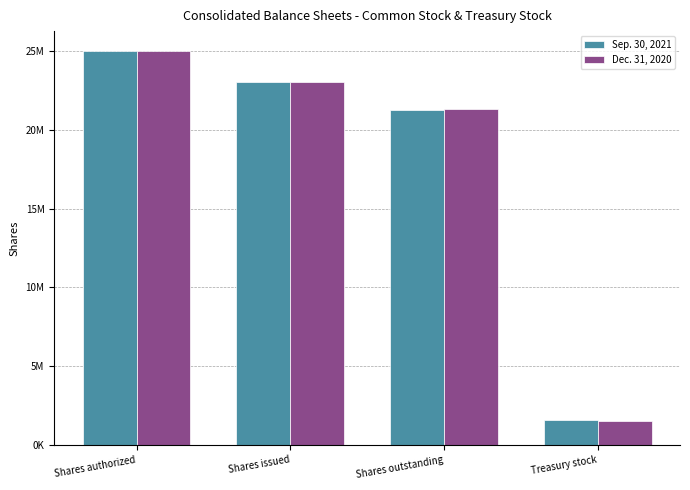

What is the sum of the Sep. 30, 2021 values at Treasury stock and Shares issued?

24604955